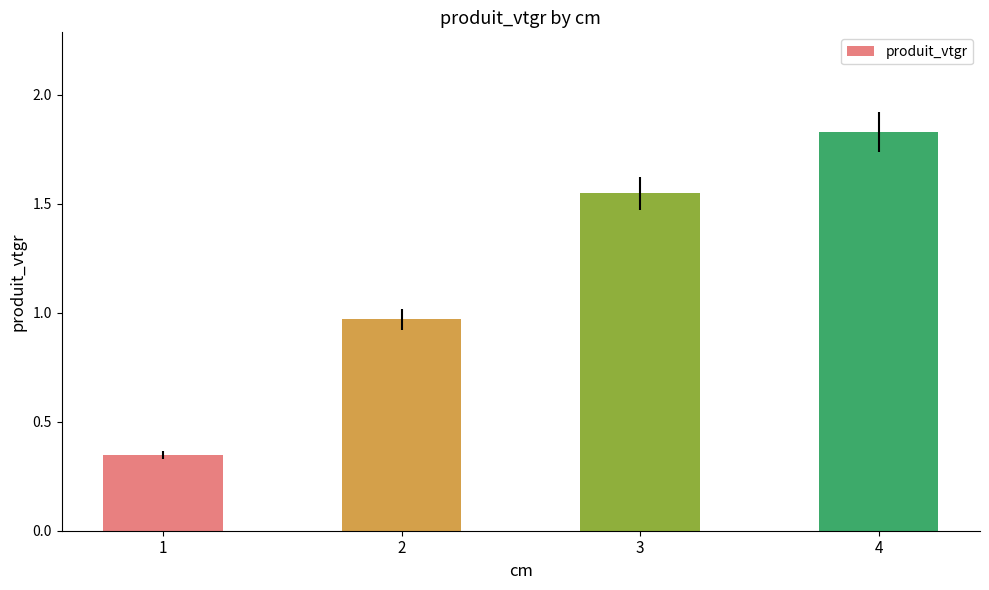

Rank the categories by value from highest to lowest.

4, 3, 2, 1